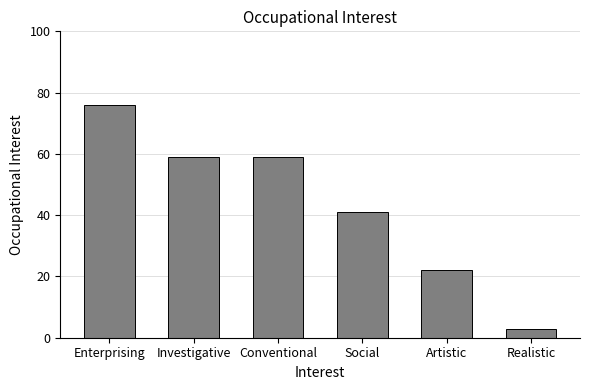

True or false: the data shows 3 at Realistic.

True